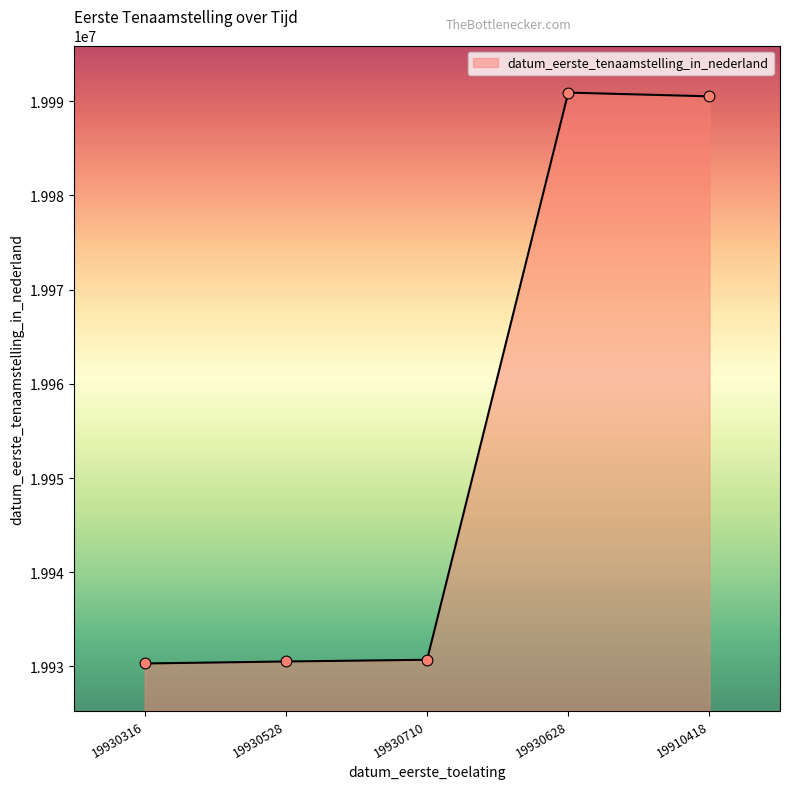

What is the ratio of the value at 19930316 to the value at 19930710?

1.0